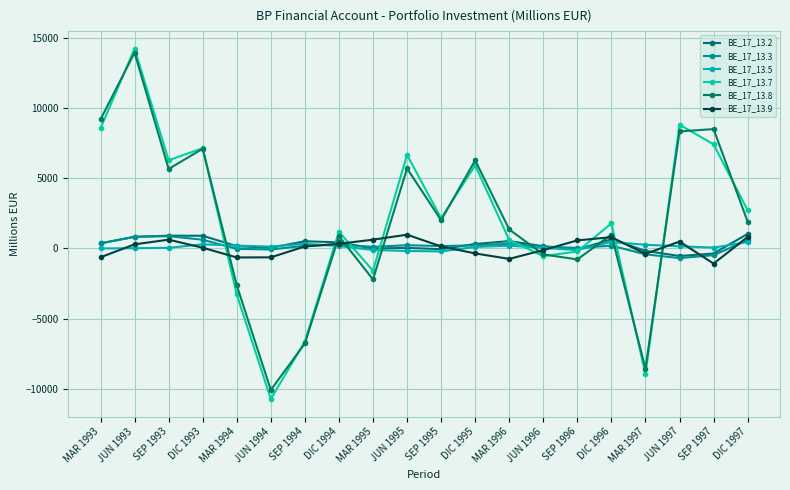

In BE_17_13.9, how many points are lower than both neighbors (excluding endpoints)?

4